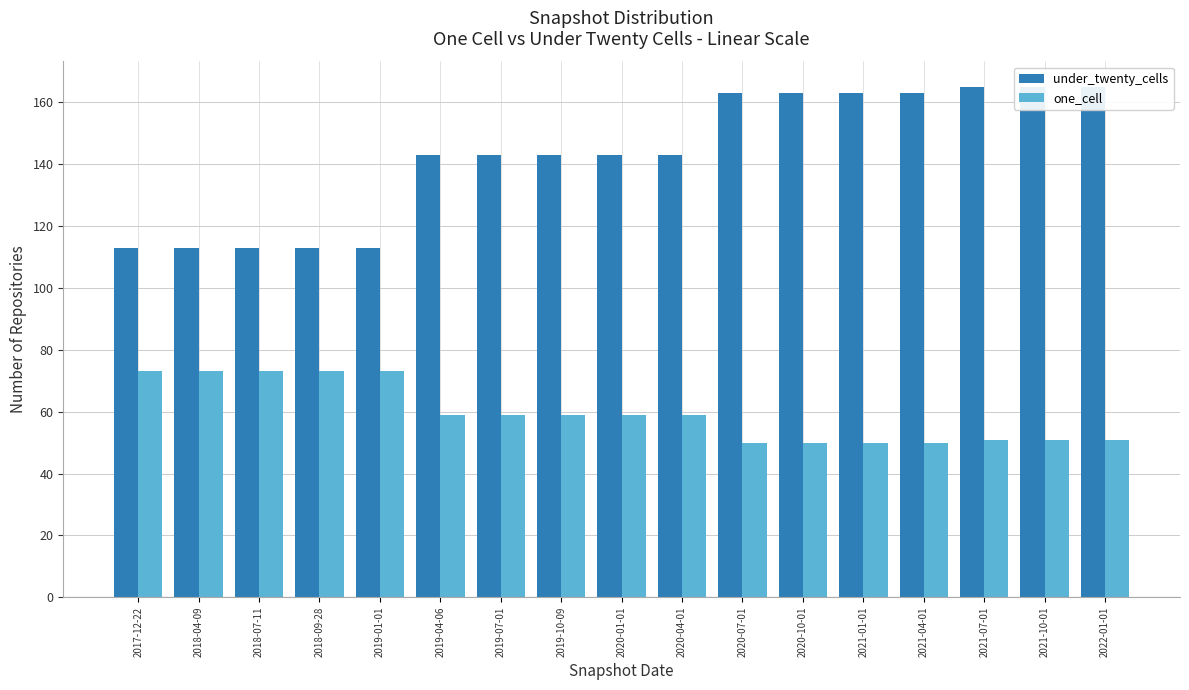

Is the value of one_cell at 2021-01-01 greater than the value of under_twenty_cells at 2020-10-01?

No